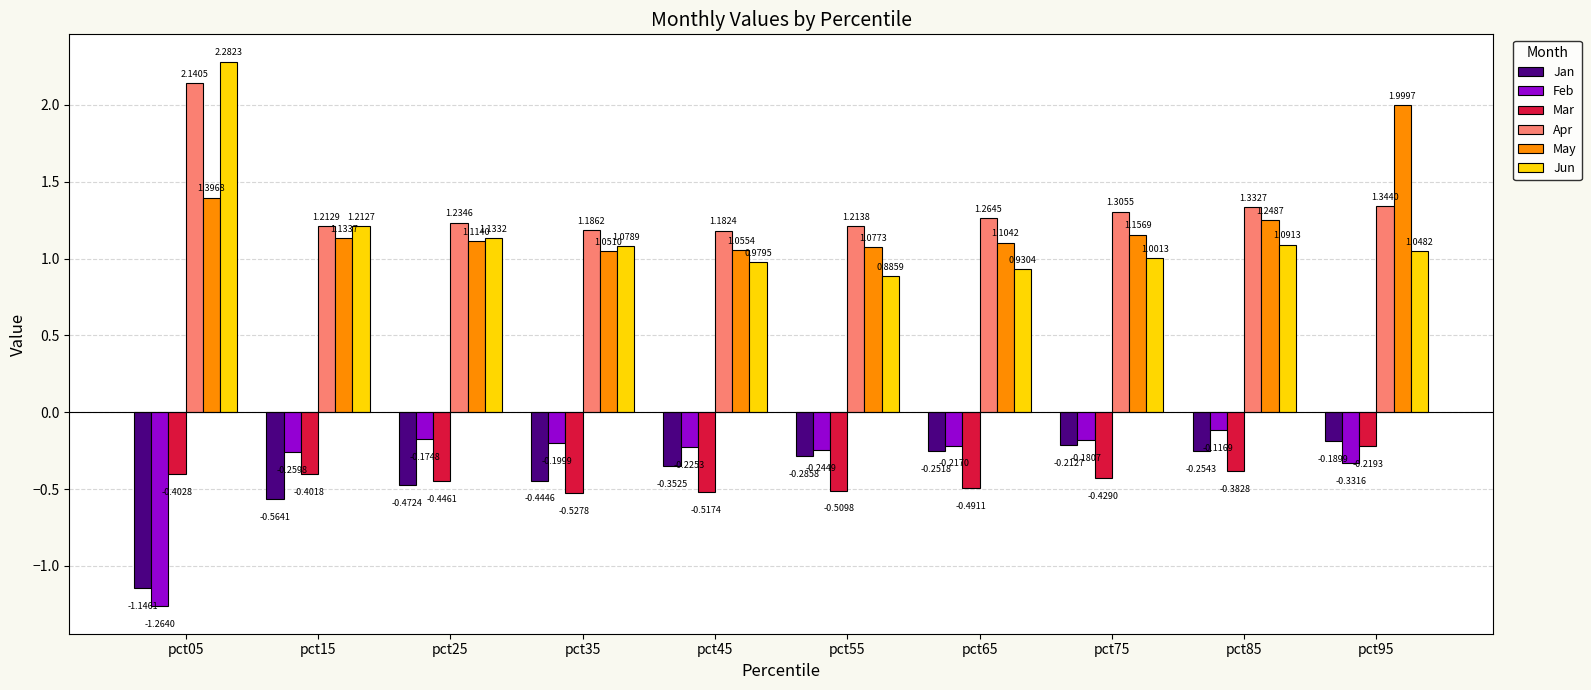

At which category is the sum across all series the highest?

pct95